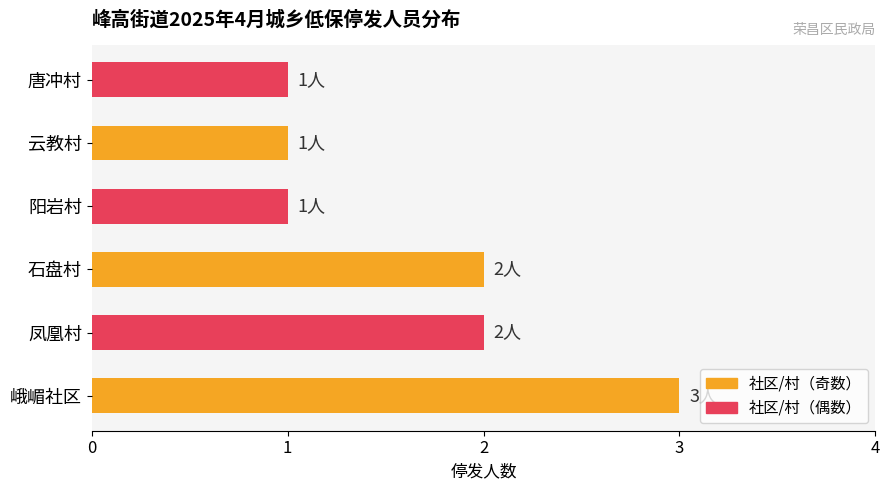

True or false: the data shows 2 at 石盘村.

True